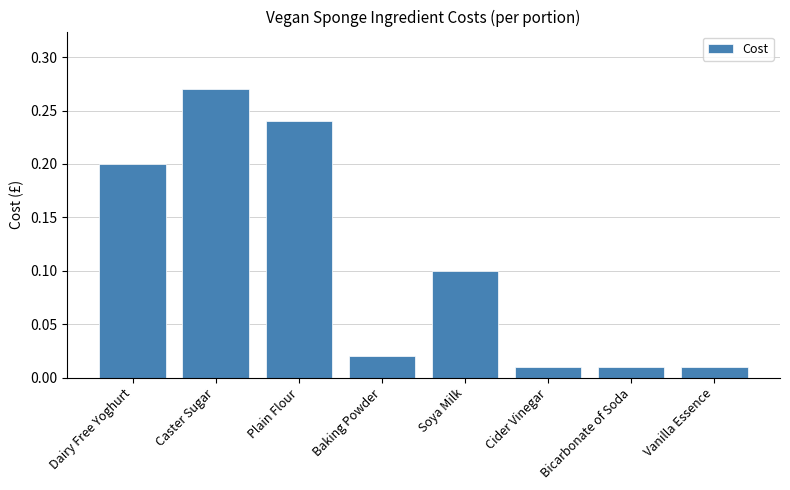

Which label corresponds to the largest value in the chart?

Caster Sugar